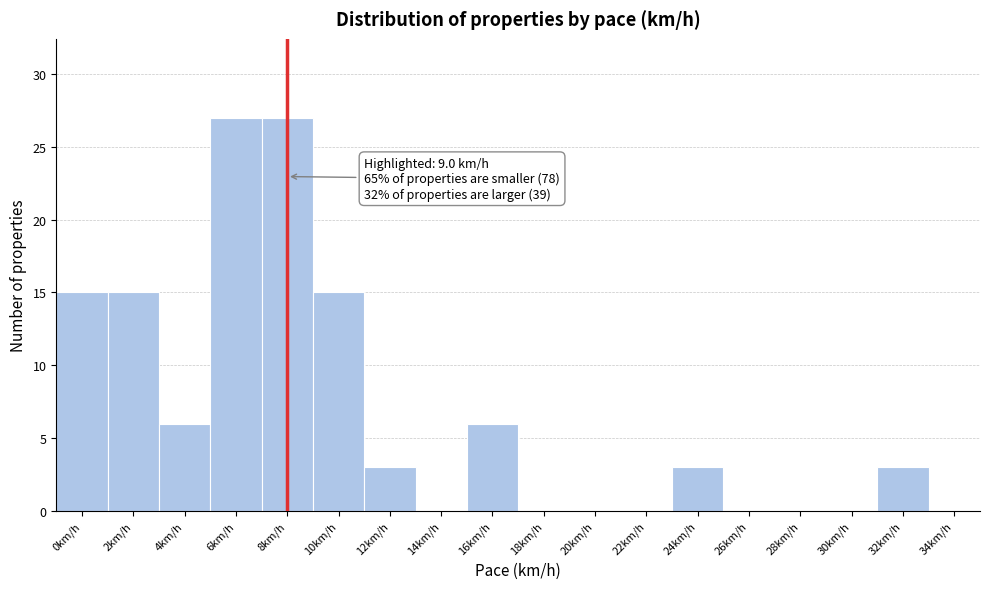

Reading left to right, extract all data points from this chart.

0km/h=15	2km/h=15	4km/h=6	6km/h=27	8km/h=27	10km/h=15	12km/h=3	14km/h=0	16km/h=6	18km/h=0	20km/h=0	22km/h=0	24km/h=3	26km/h=0	28km/h=0	30km/h=0	32km/h=3	34km/h=0